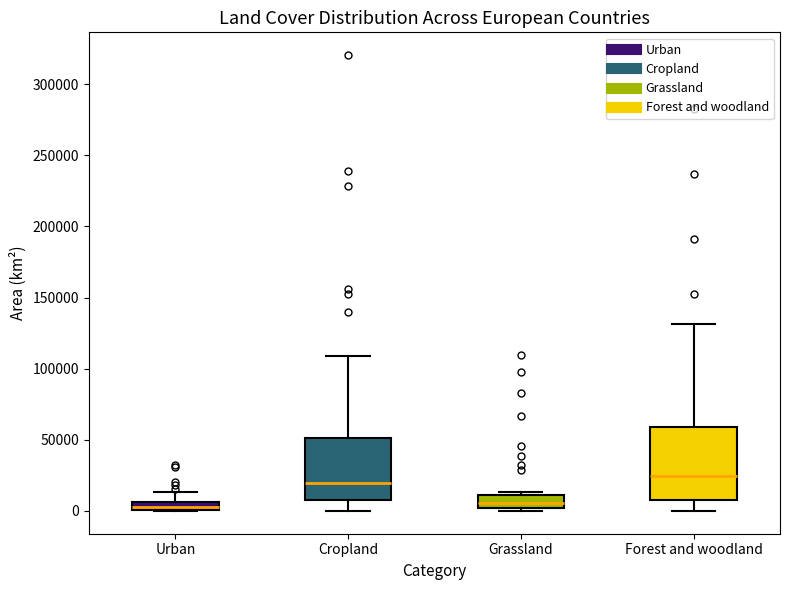

Where does the lower whisker of the box for Forest and woodland end on the y-axis? The values are not printed on the chart, so give them approximately, as read against the axis.

0